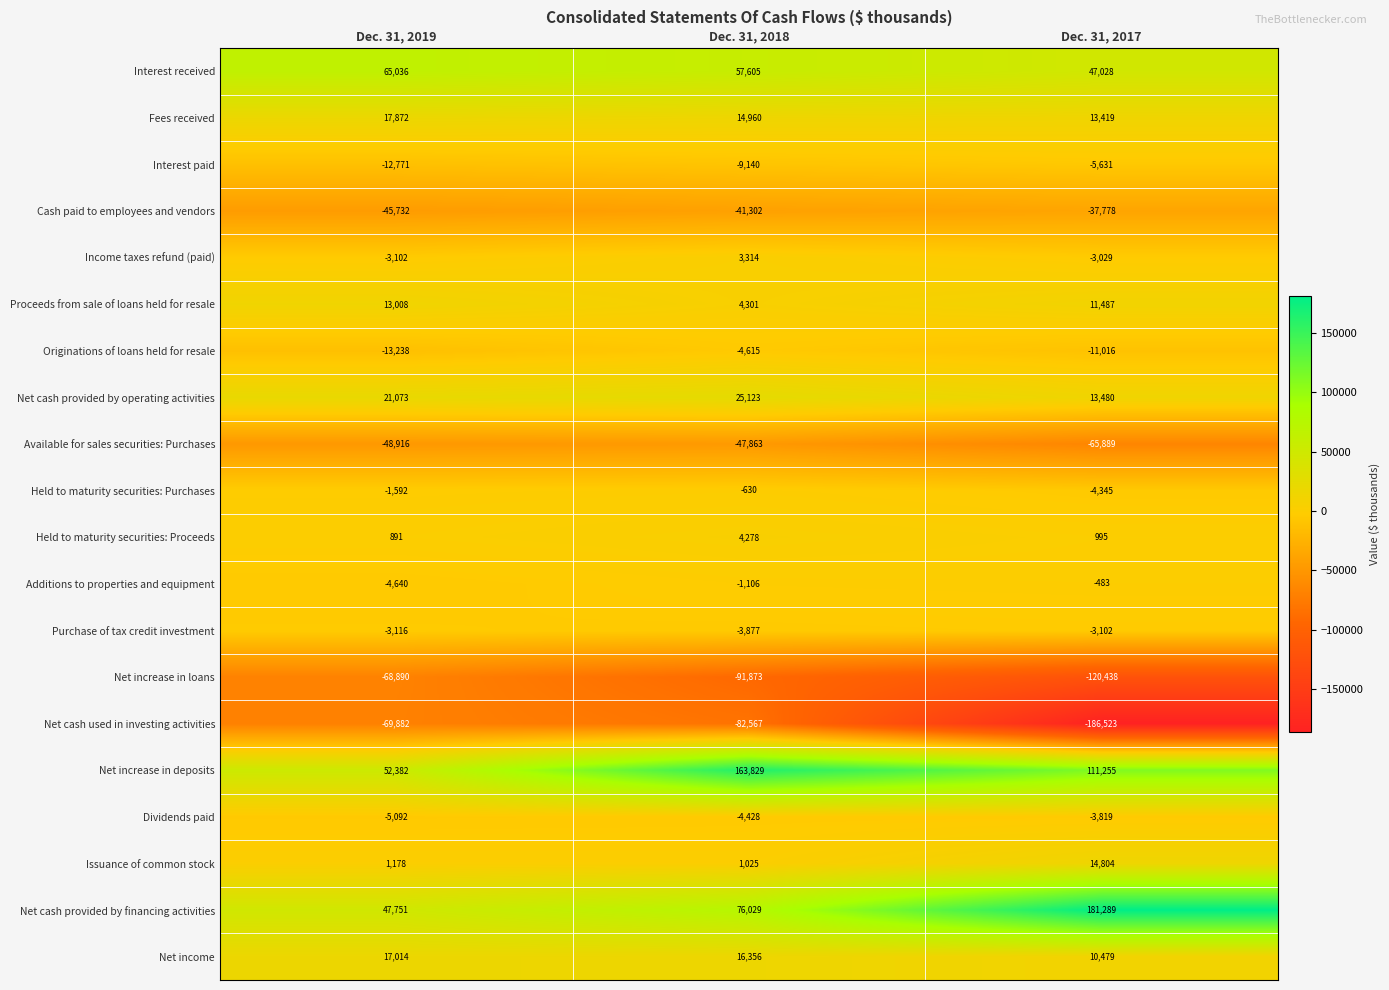

List the series in order of their peak value, highest first.

Net cash provided by financing activities, Net increase in deposits, Interest received, Net cash provided by operating activities, Fees received, Net income, Issuance of common stock, Proceeds from sale of loans held for resale, Held to maturity securities: Proceeds, Income taxes refund (paid), Additions to properties and equipment, Held to maturity securities: Purchases, Purchase of tax credit investment, Dividends paid, Originations of loans held for resale, Interest paid, Cash paid to employees and vendors, Available for sales securities: Purchases, Net increase in loans, Net cash used in investing activities